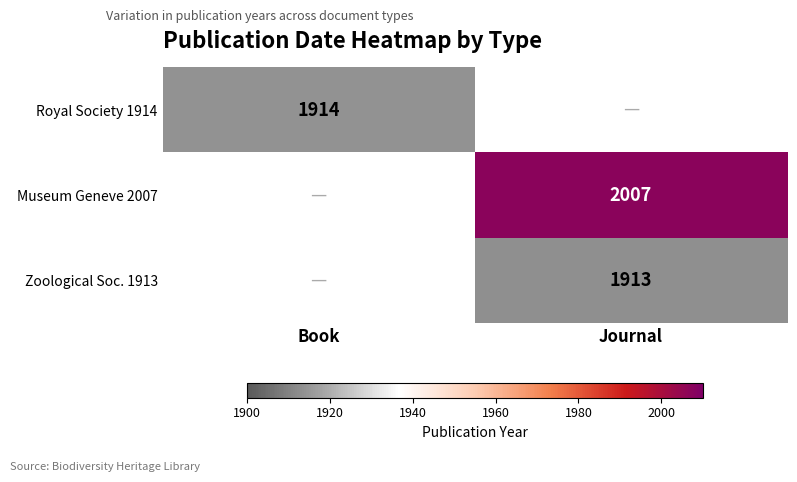

Is the value of Royal Society 1914 at Book greater than the value of Zoological Soc. 1913 at Journal?

Yes